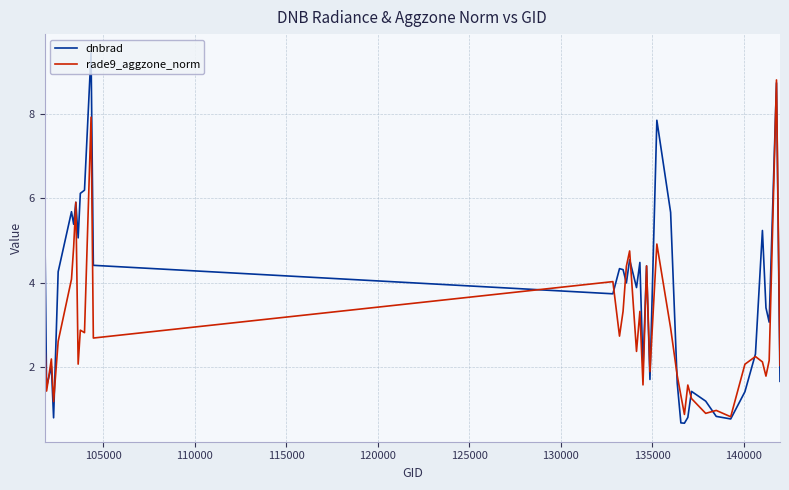

List the series in order of their peak value, highest first.

dnbrad, rade9_aggzone_norm